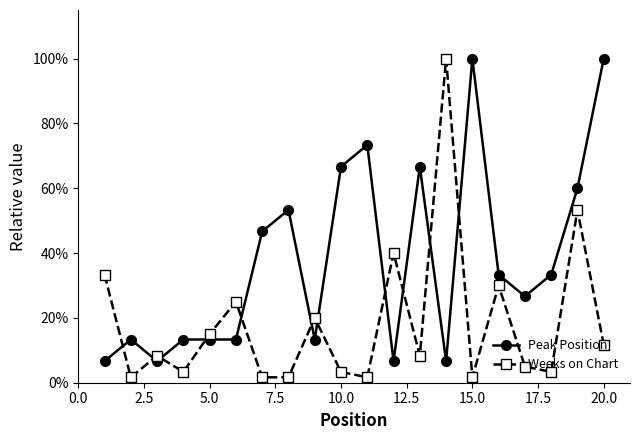

True or false: Peak Position has more than 0 interior local peaks.

True